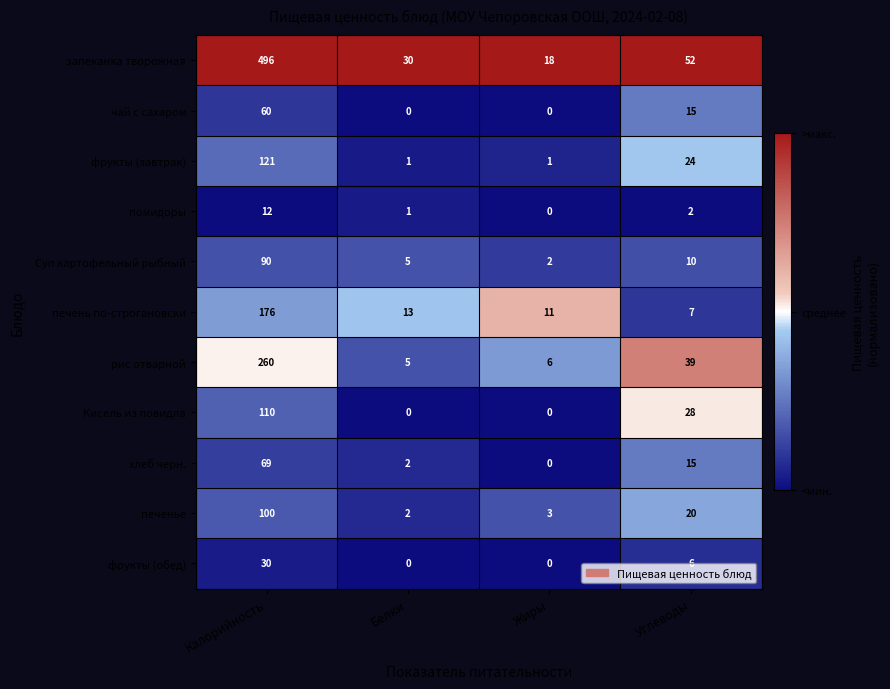

List the series in order of their peak value, lowest first.

помидоры, фрукты (обед), чай с сахаром, хлеб черн., Суп картофельный рыбный, печенье, Кисель из повидла, фрукты (завтрак), печень по-строгановски, рис отварной, запеканка творожная